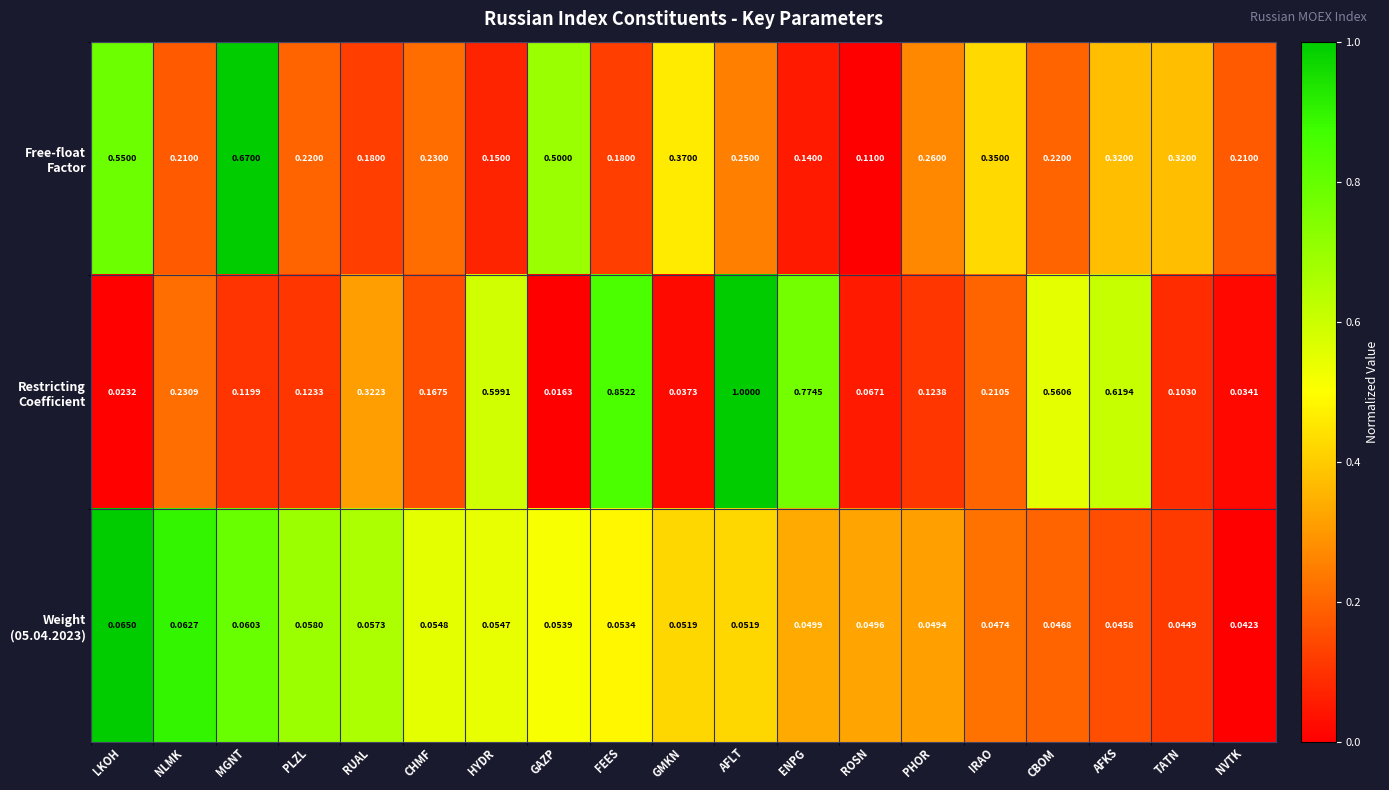

At which category is the sum across all series the highest?

AFLT